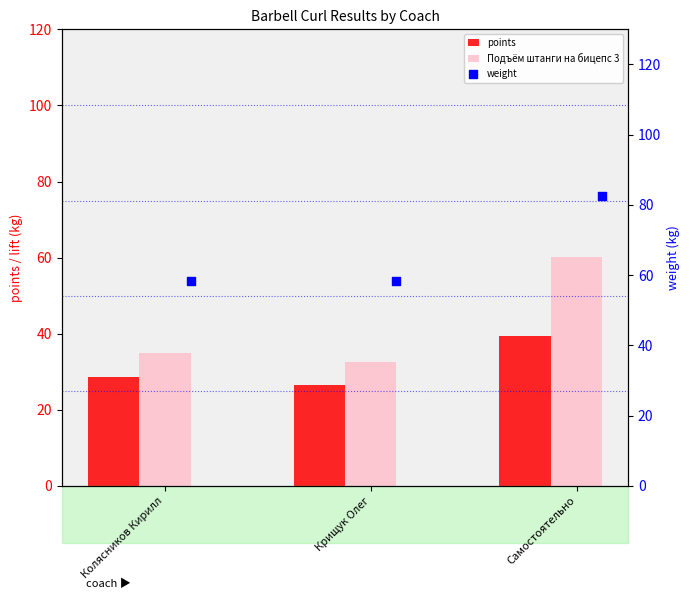

What are all the series names shown in the legend?

points, Подъём штанги на бицепс 3, weight